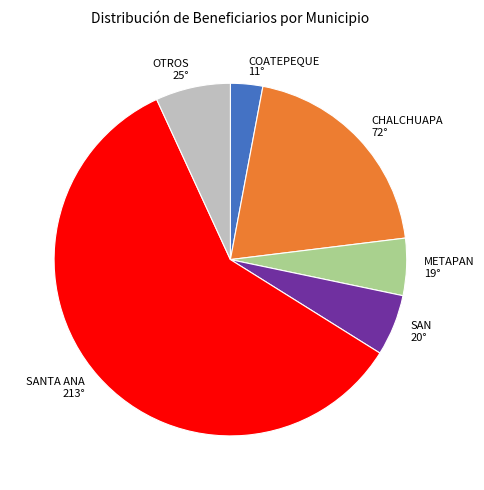

Is there a majority slice in this chart?

Yes